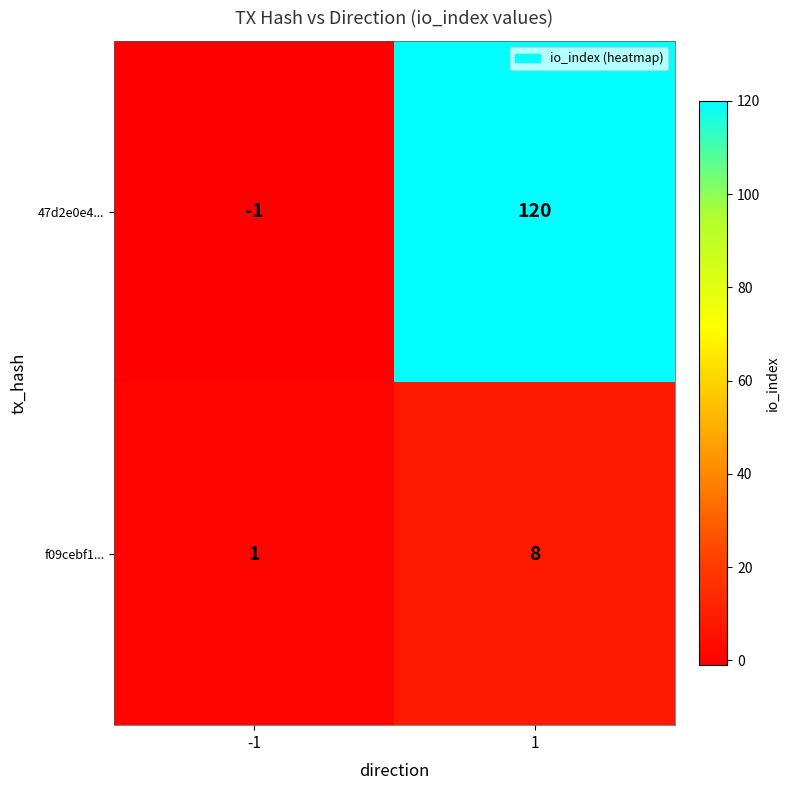

What is the sum of all 47d2e0e4... values?

119